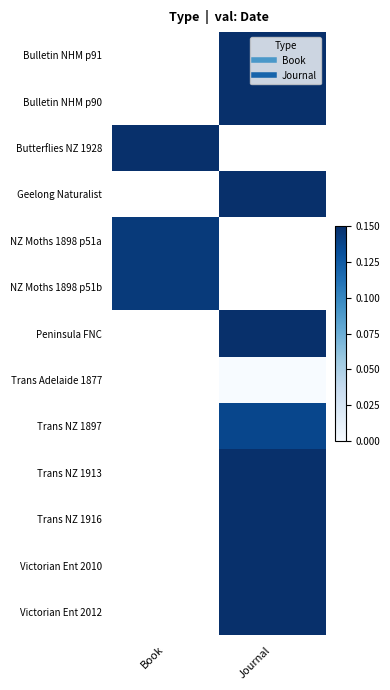

Reading right to left, list all the values displayed in this chart.

Bulletin NHM p91: Journal=0.9	Book=0.0
Bulletin NHM p90: Journal=0.9	Book=0.0
Butterflies NZ 1928: Journal=0.0	Book=0.3
Geelong Naturalist: Journal=0.9	Book=0.0
NZ Moths 1898 p51a: Journal=0.0	Book=0.1
NZ Moths 1898 p51b: Journal=0.0	Book=0.1
Peninsula FNC: Journal=1.0	Book=0.0
Trans Adelaide 1877: Journal=0.0	Book=0.0
Trans NZ 1897: Journal=0.1	Book=0.0
Trans NZ 1913: Journal=0.2	Book=0.0
Trans NZ 1916: Journal=0.3	Book=0.0
Victorian Ent 2010: Journal=0.9	Book=0.0
Victorian Ent 2012: Journal=0.9	Book=0.0